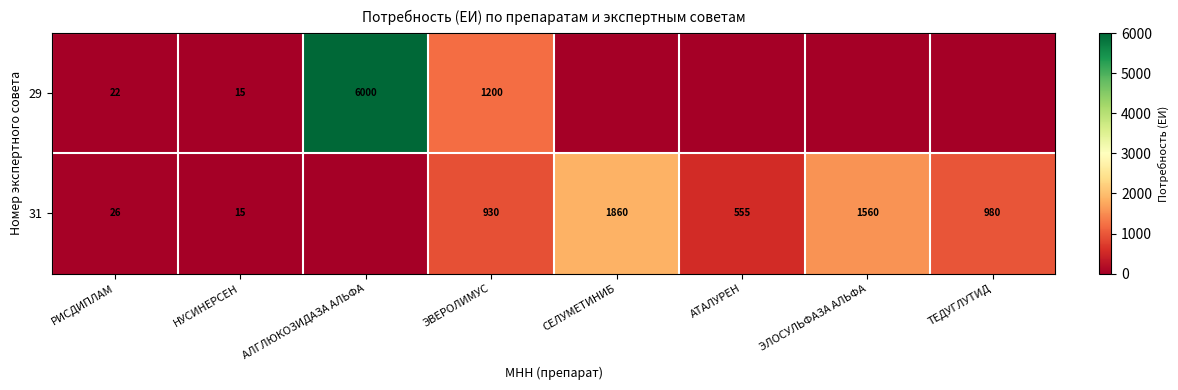

What is the spread (max minus min) of values at ЭЛОСУЛЬФАЗА АЛЬФА?

1560